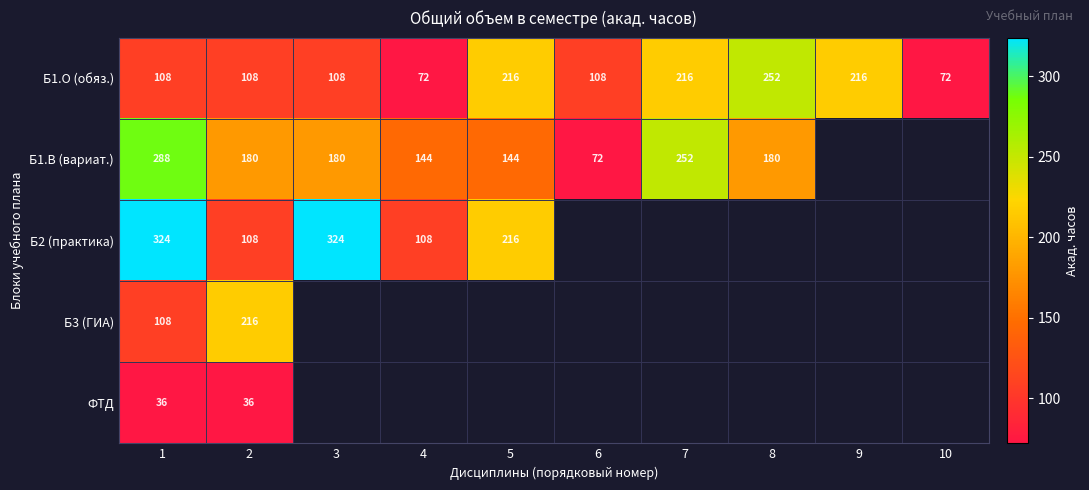

At which category does the chart reach its peak across all series?

1